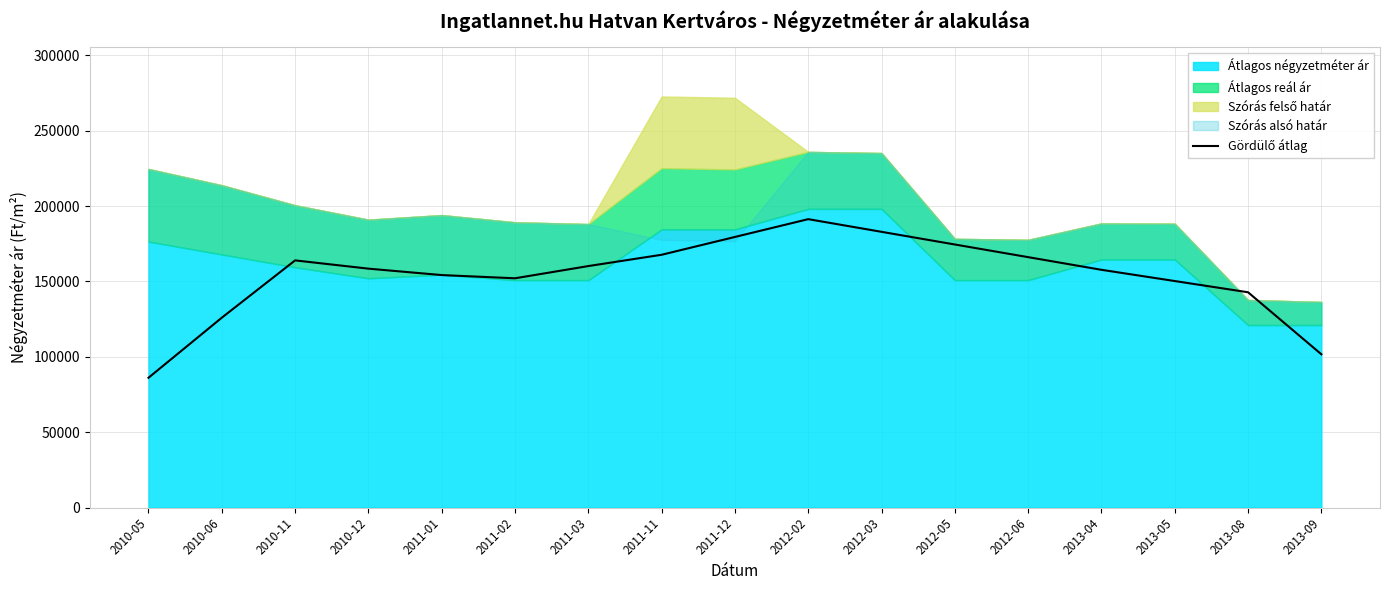

What is the sum of the values at 2011-01 and 2010-12?

312762.2